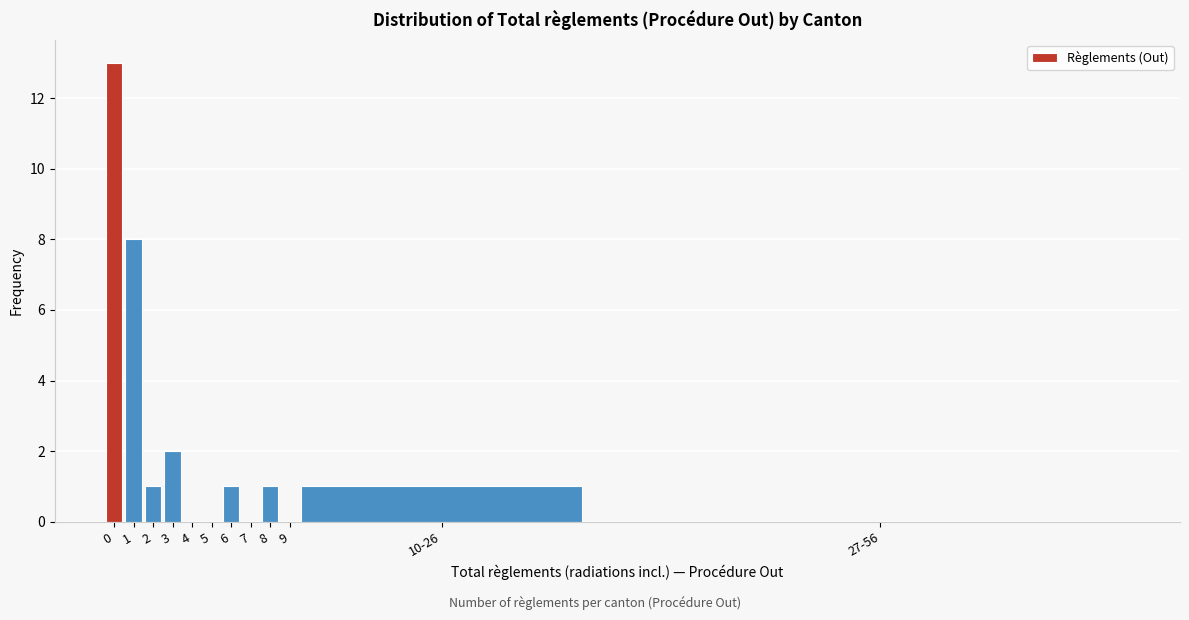

Reading right to left, extract all data points from this chart.

27-56=0	10-26=1	9=0	8=1	7=0	6=1	5=0	4=0	3=2	2=1	1=8	0=13